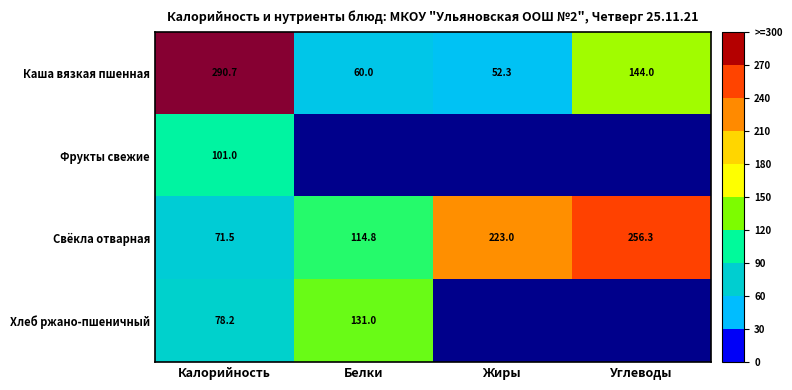

Is the value of Свёкла отварная at Углеводы greater than the value of Фрукты свежие at Калорийность?

Yes